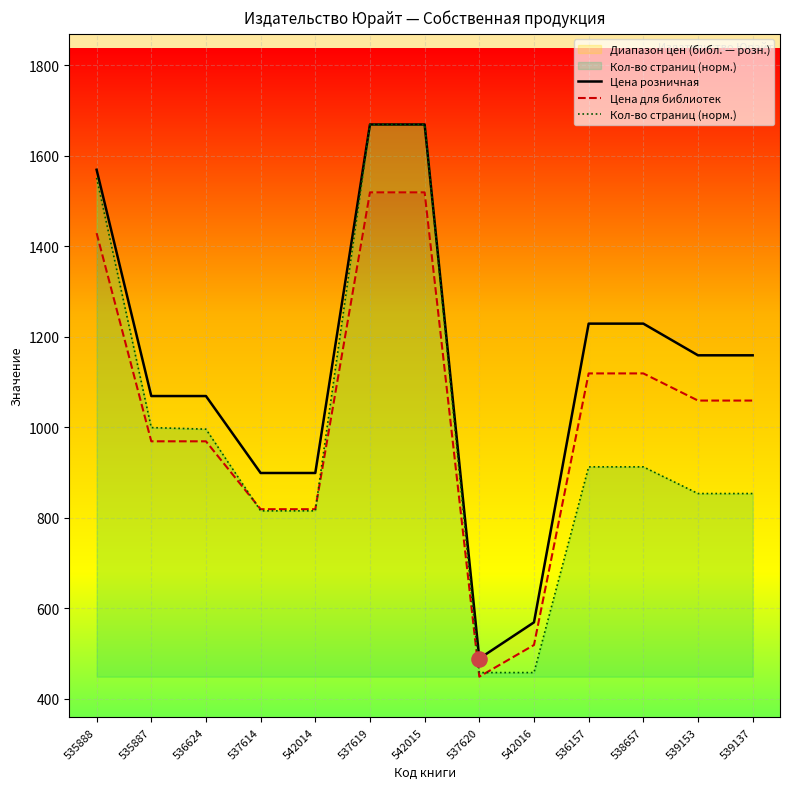

Which series reaches the minimum Y coordinate?

Цена для библиотек